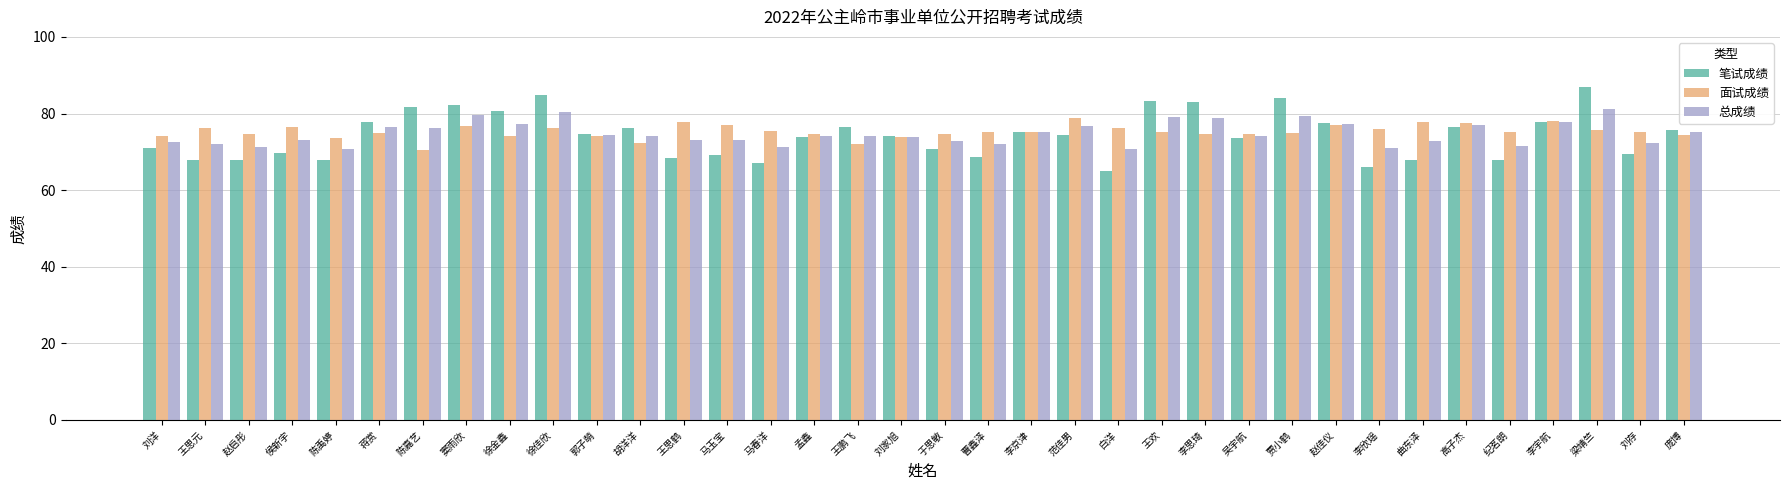

How many bars are there in total?

108